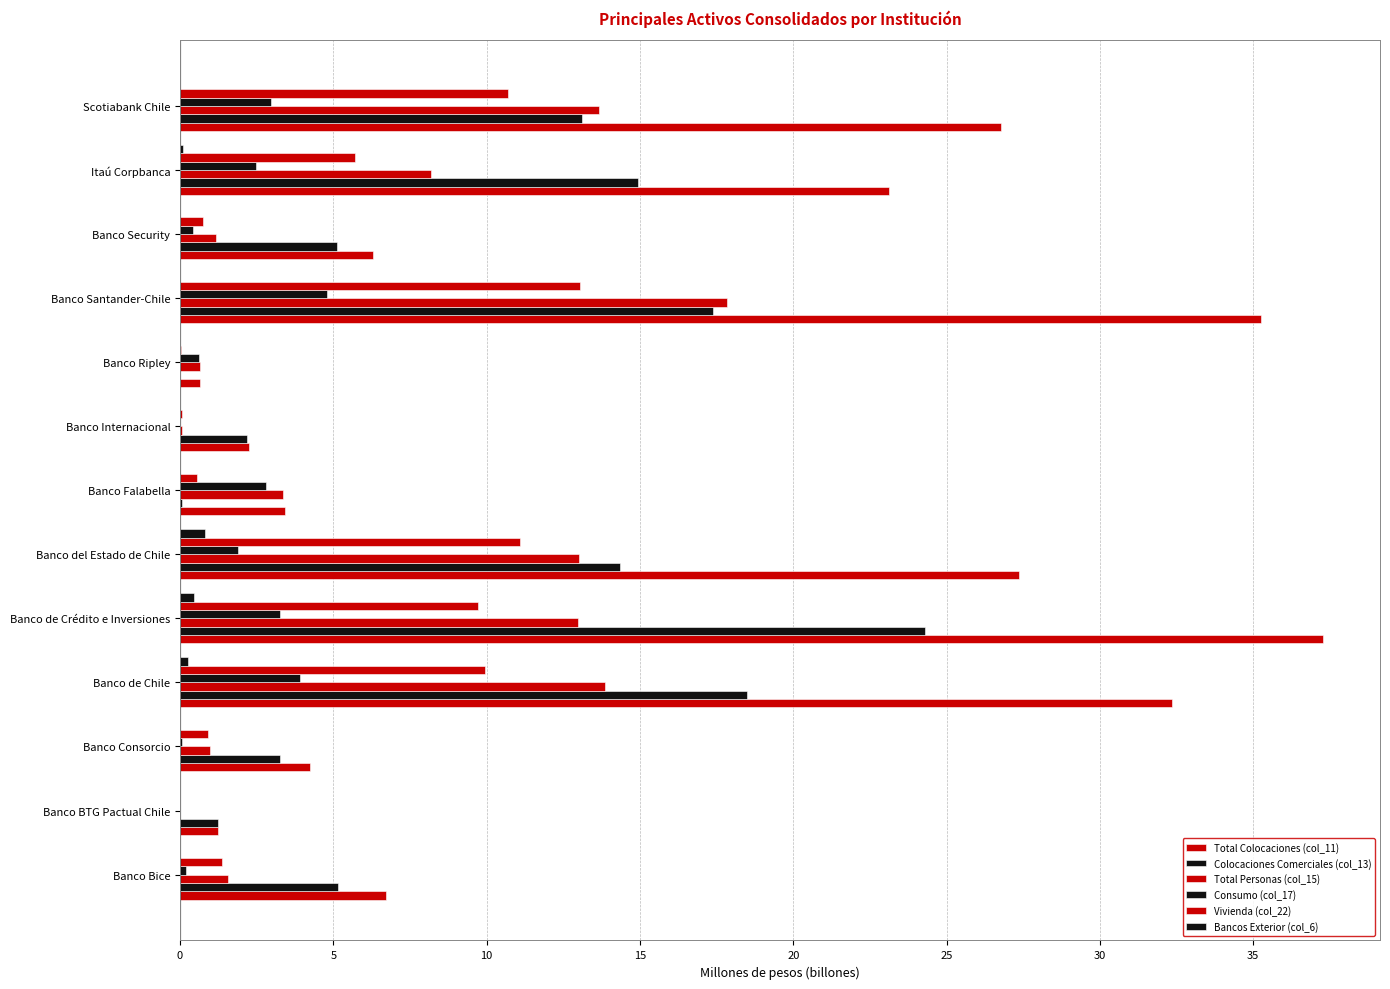

Reading right to left, transcribe all the data shown in this chart.

Total Colocaciones (col_11): 26.8	23.1	6.3	35.2	0.6	2.3	3.4	27.4	37.3	32.3	4.2	1.2	6.7
Colocaciones Comerciales (col_13): 13.1	14.9	5.1	17.4	0.0	2.2	0.1	14.4	24.3	18.5	3.3	1.2	5.2
Total Personas (col_15): 13.7	8.2	1.2	17.9	0.6	0.1	3.3	13.0	13.0	13.9	1.0	0.0	1.6
Consumo (col_17): 3.0	2.5	0.4	4.8	0.6	0.0	2.8	1.9	3.3	3.9	0.1	0.0	0.2
Vivienda (col_22): 10.7	5.7	0.7	13.1	0.0	0.1	0.6	11.1	9.7	9.9	0.9	0.0	1.4
Bancos Exterior (col_6): 0.0	0.1	0.0	0.0	0.0	0.0	0.0	0.8	0.4	0.3	0.0	0.0	0.0